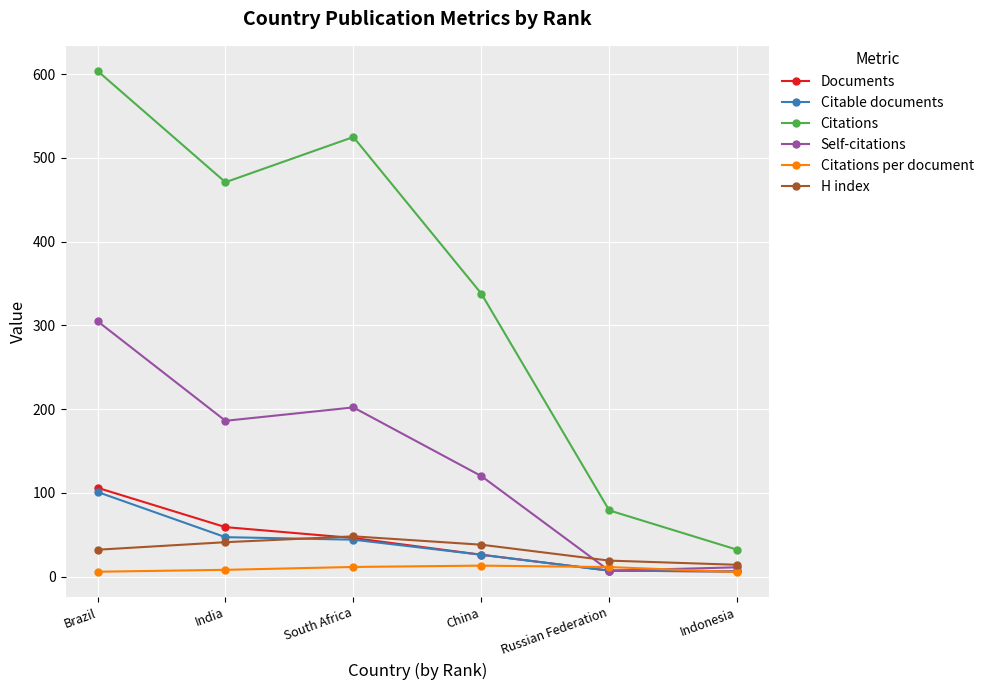

How many distinct data groups are displayed?

6